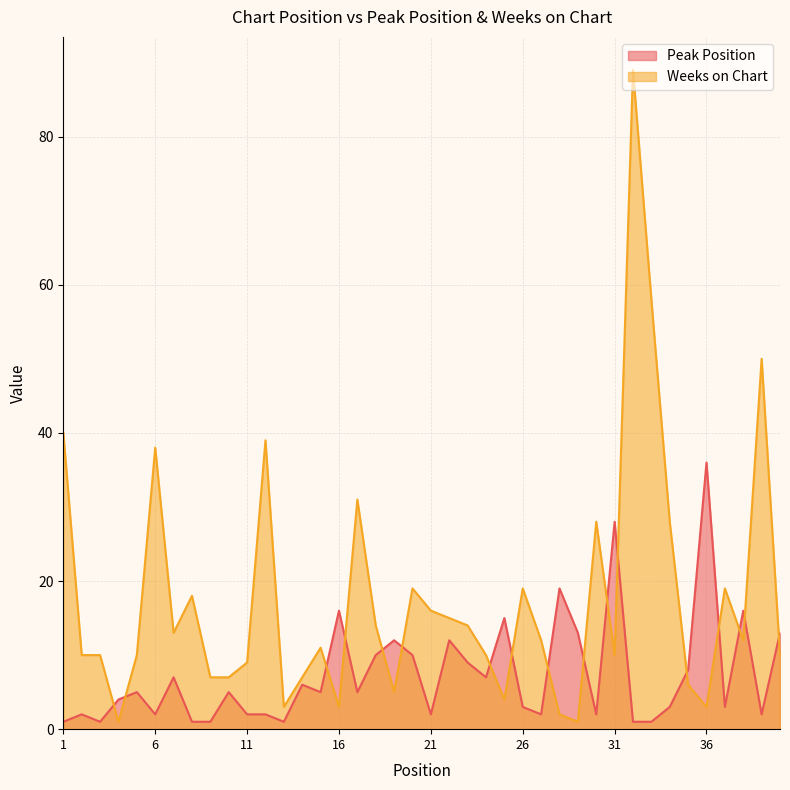

What is the total value across all series at 2?

12